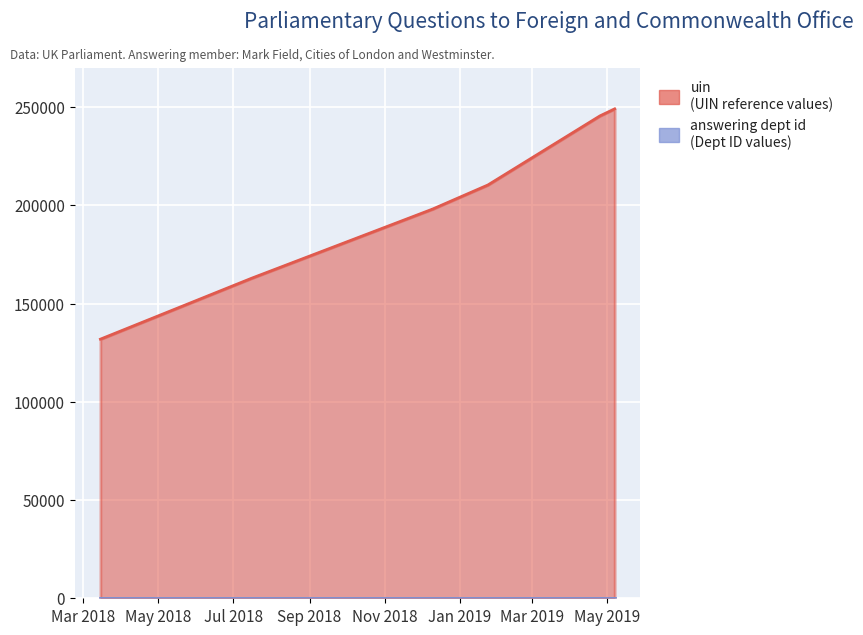

What is the sum of all answering dept id values?

112